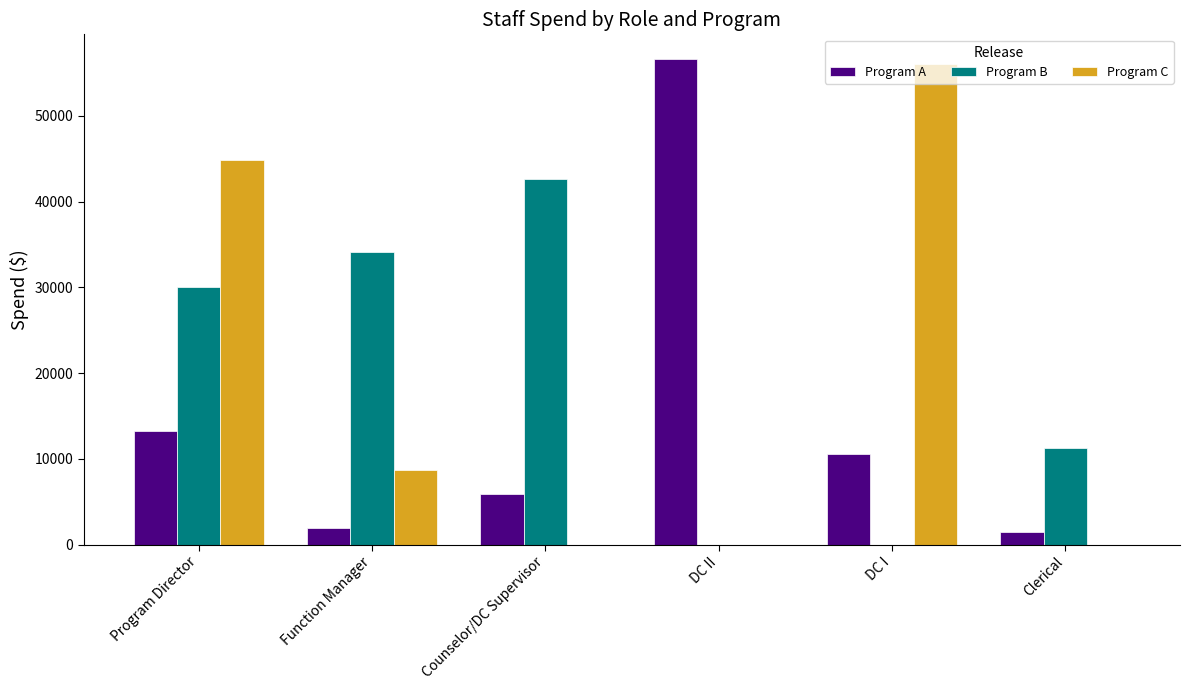

How many categories are shown in the chart?

6